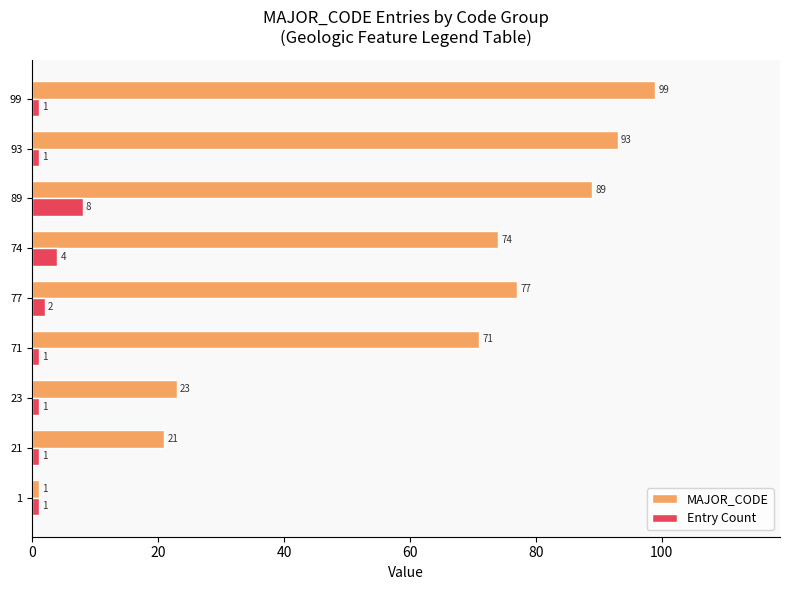

At which category is the sum across all series the highest?

99